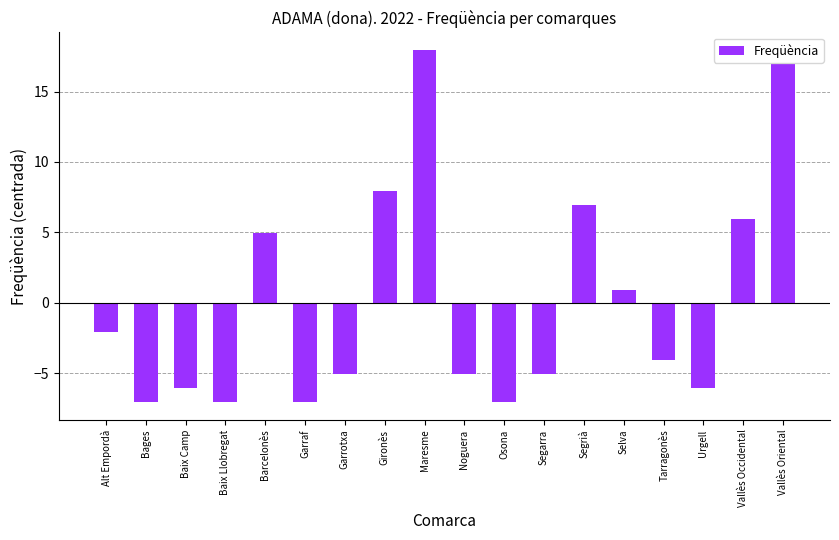

What is the maximum value shown in the chart?

17.9